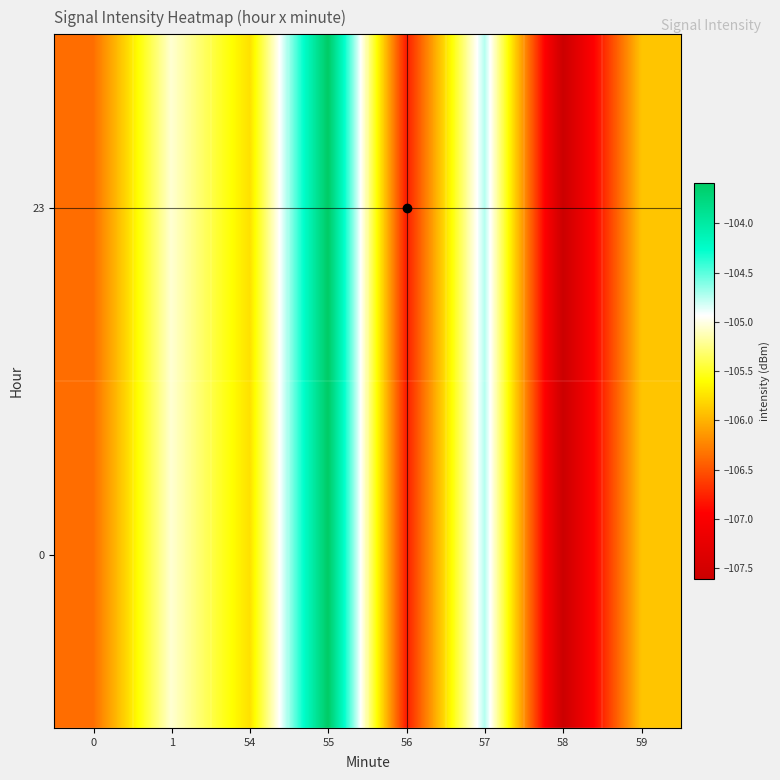

Rank the series at 59 from lowest to highest value.

row_0, row_1